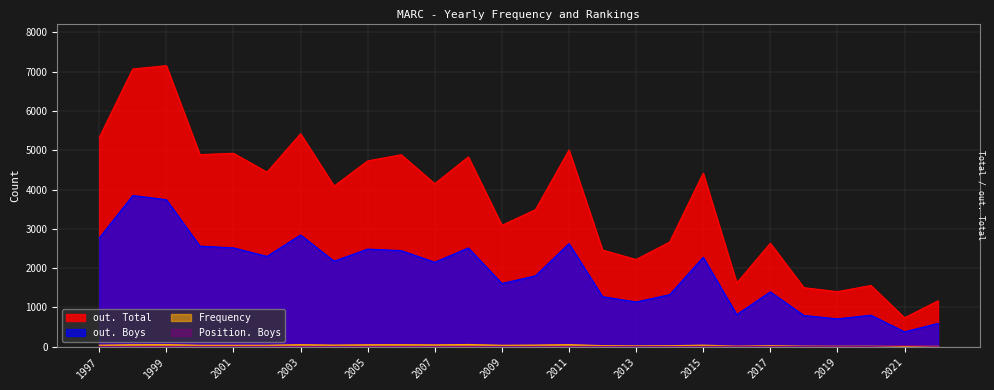

What is the difference between the second highest and minimum values in the out. Total series?

6336